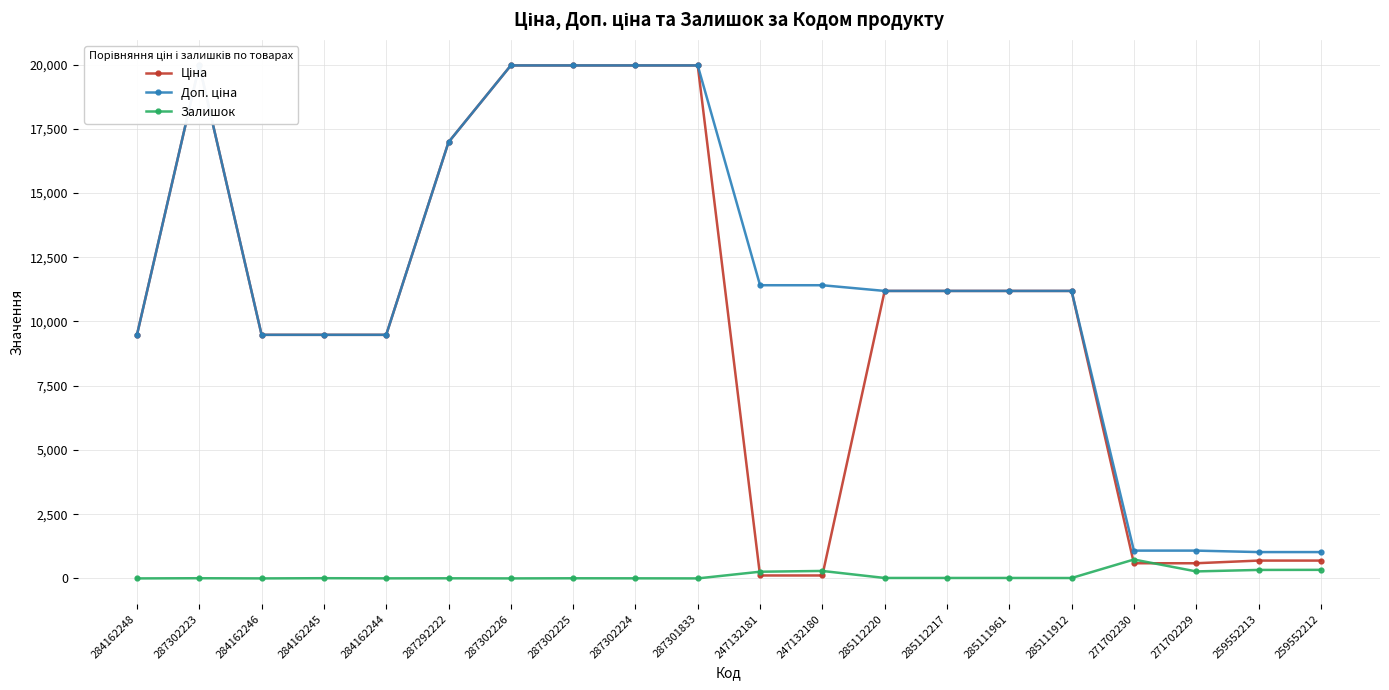

What is the average value of the Доп. ціна series?

11325.1